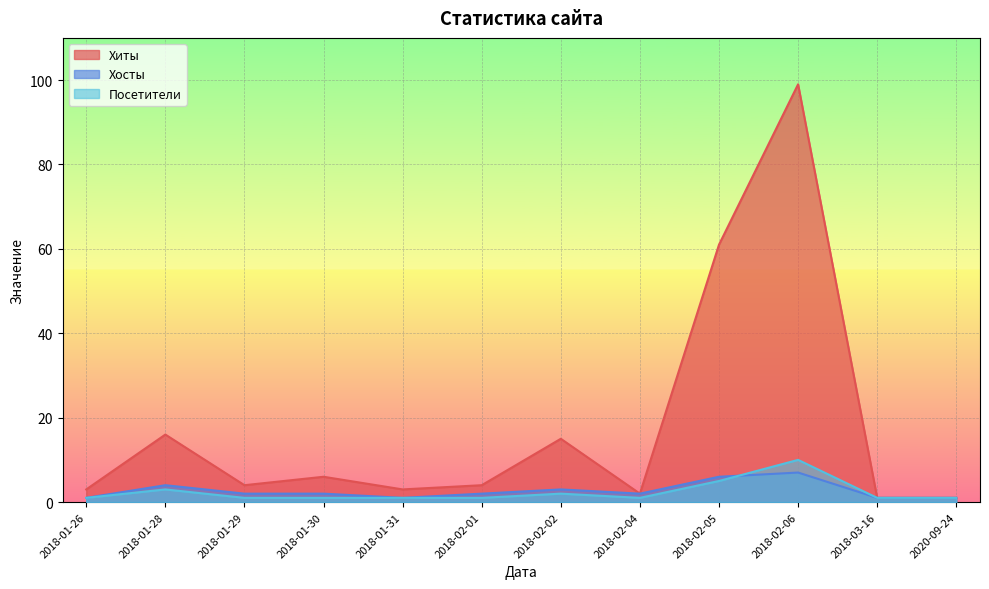

Reading left to right, what are all the values shown in this chart?

Хиты: 3	16	4	6	3	4	15	2	61	99	1	1
Хосты: 1	4	2	2	1	2	3	2	6	7	1	1
Посетители: 1	3	1	1	1	1	2	1	5	10	1	1